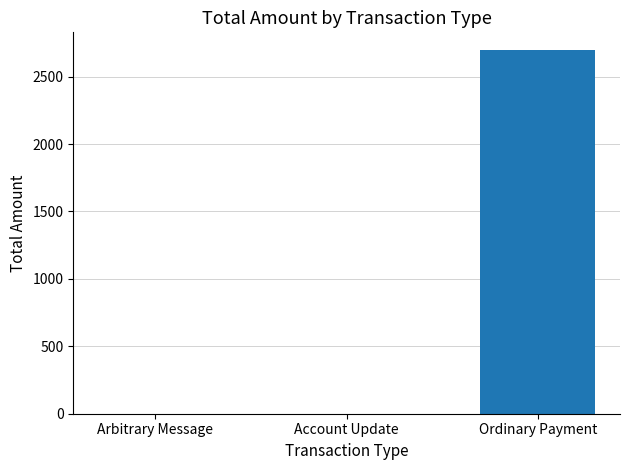

Reading right to left, what are all the values shown in this chart?

Ordinary Payment=2694	Account Update=0	Arbitrary Message=0